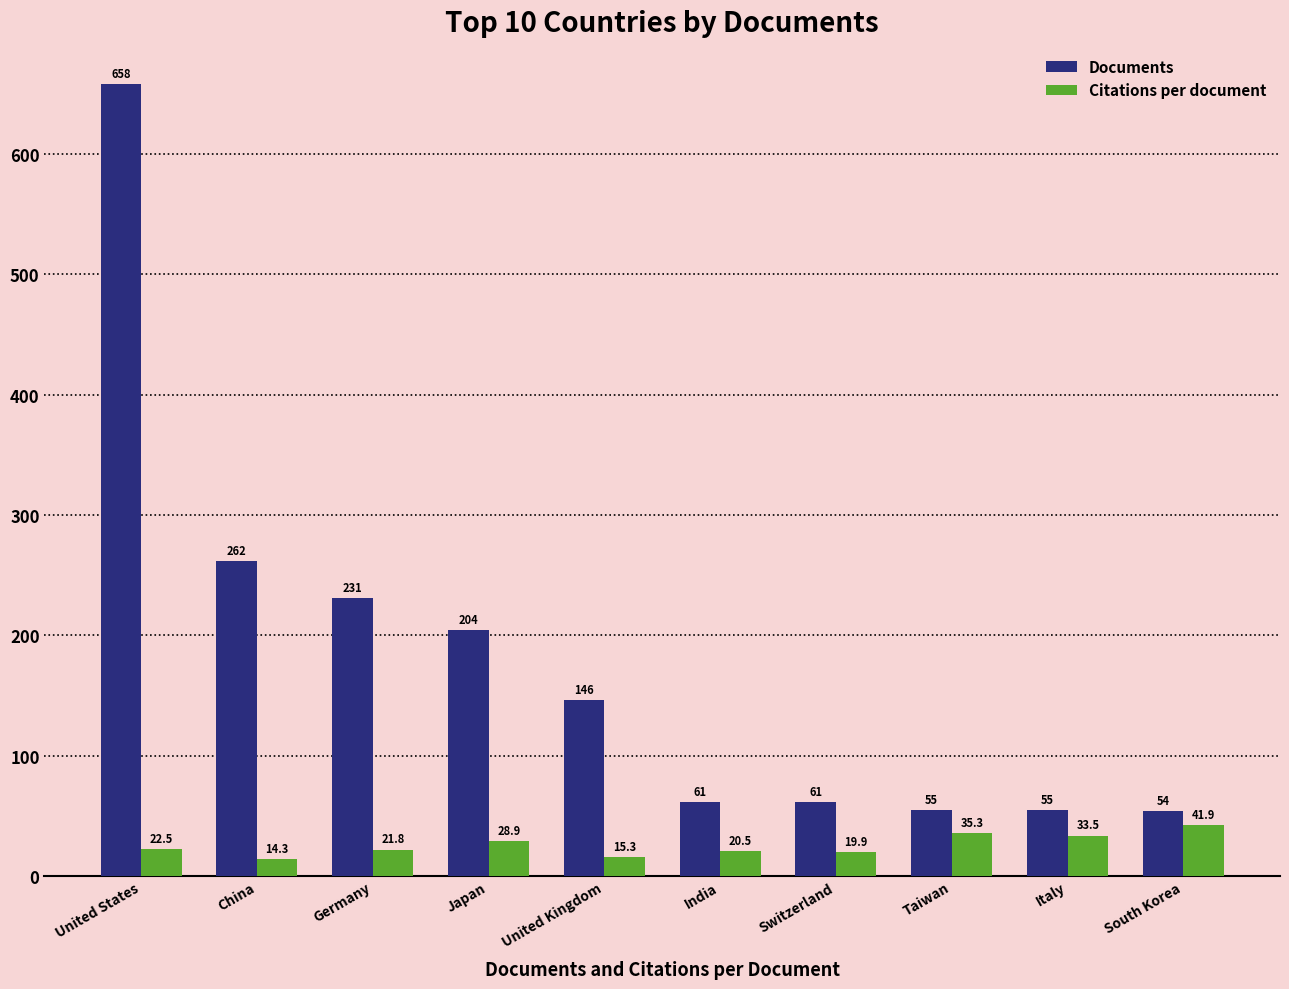

What is the label of the 8th bar from the right?

Germany